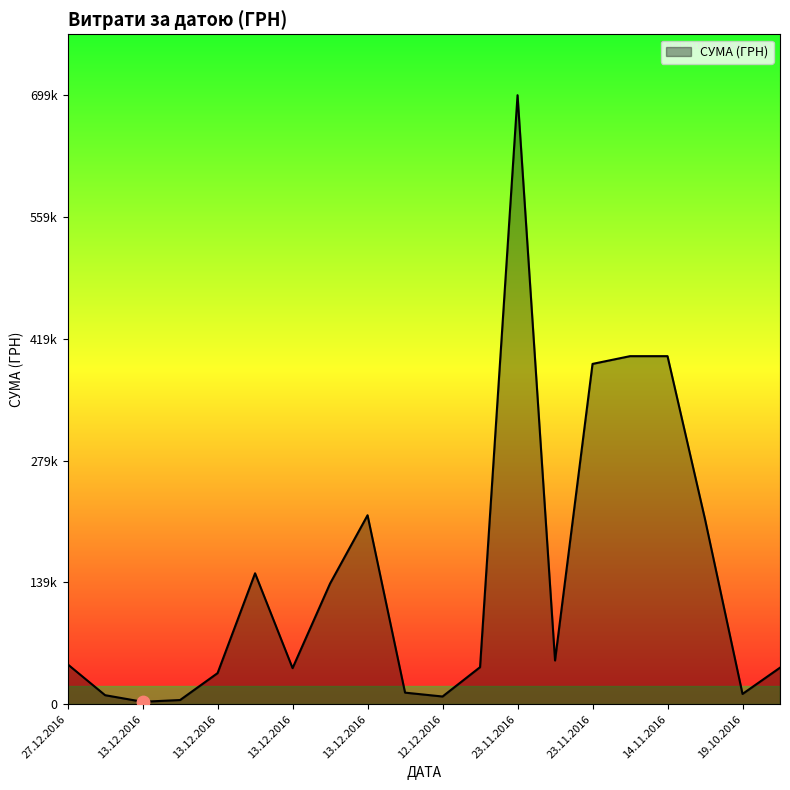

Does the chart have visible grid lines?

No